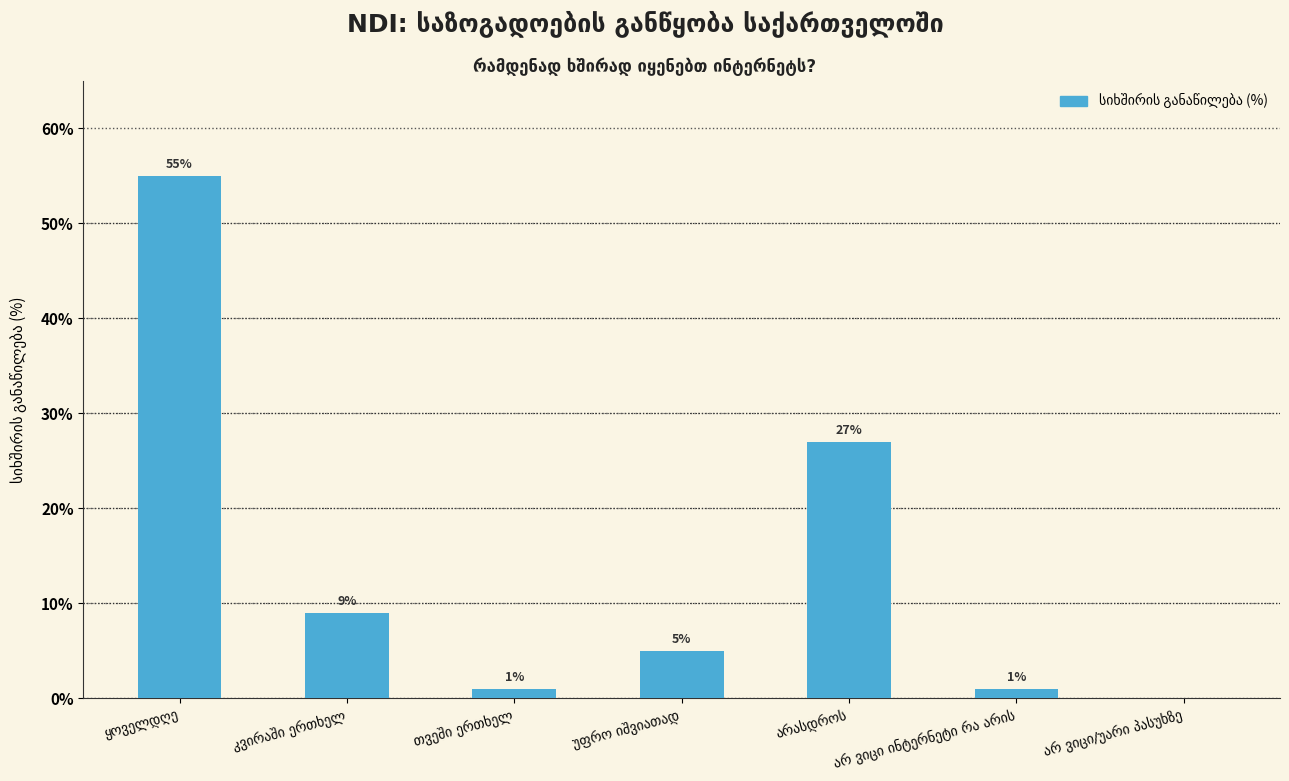

What is the greatest value displayed?

55